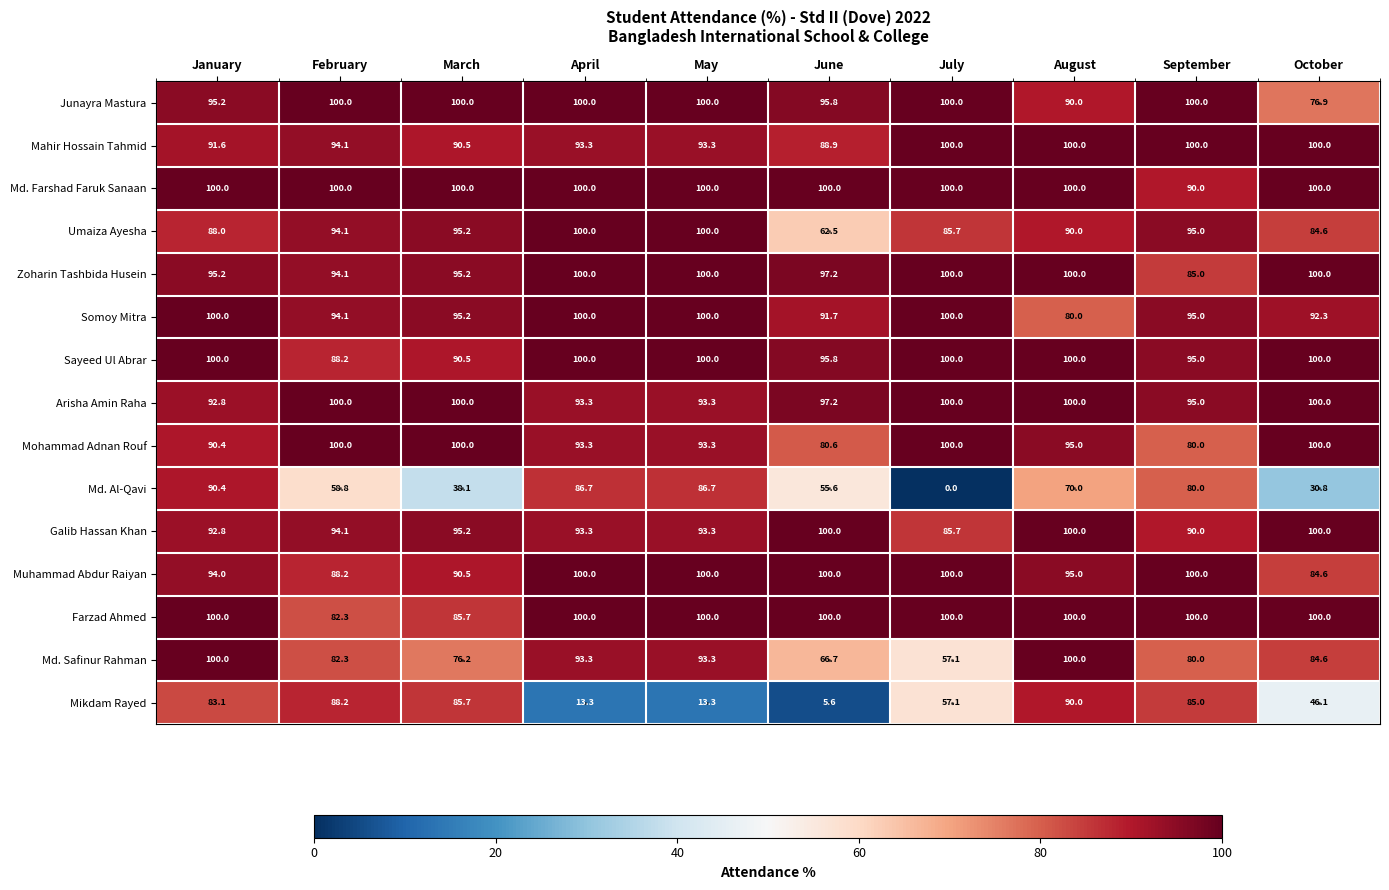

What is the sum of the Farzad Ahmed values at September and February?

182.3